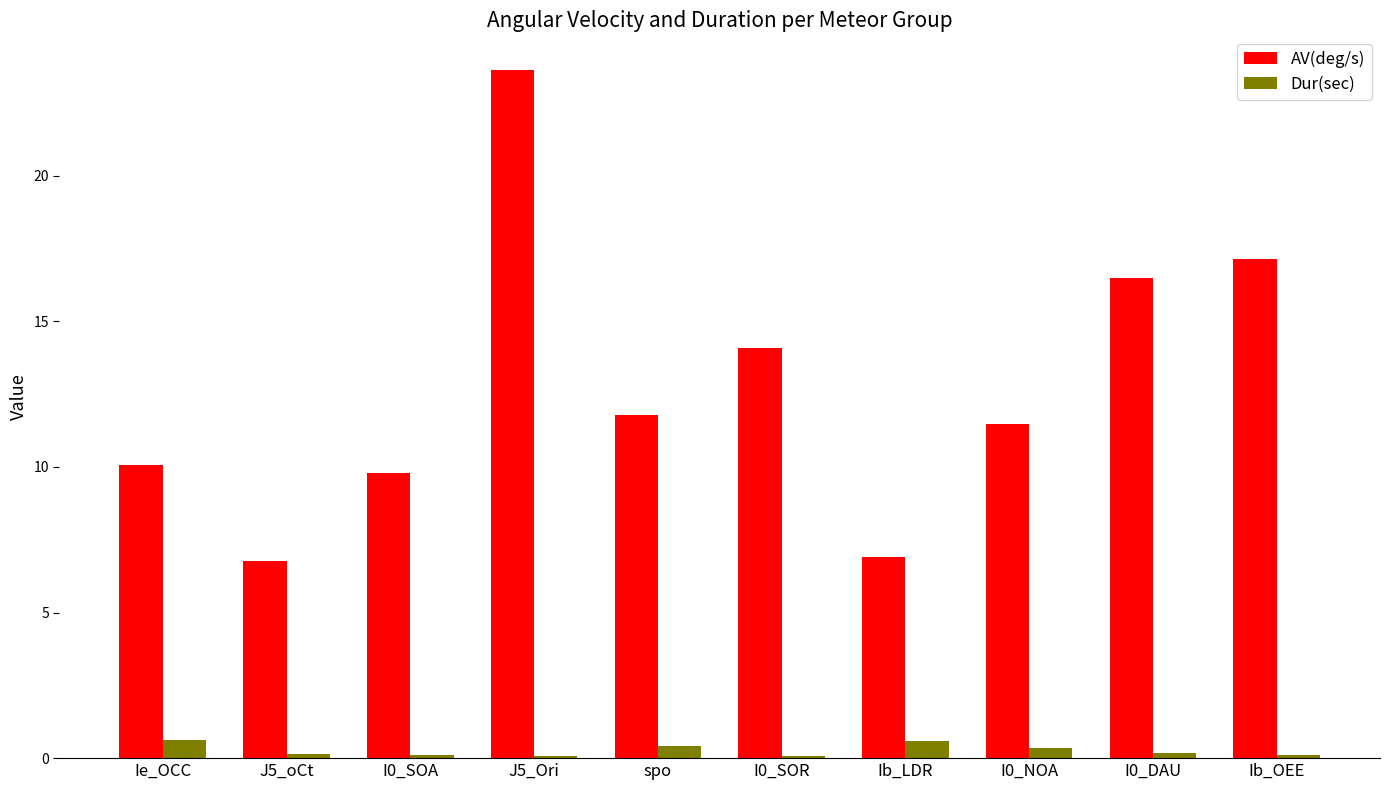

True or false: Dur(sec) has a value of 0.6 at Ib_LDR.

True